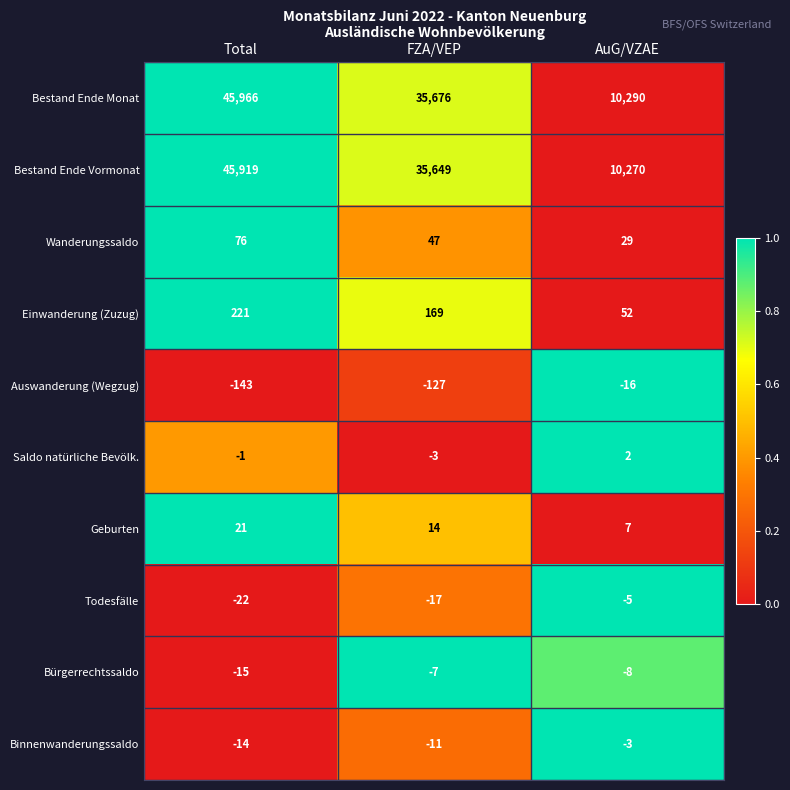

How many categories are shown in the chart?

3